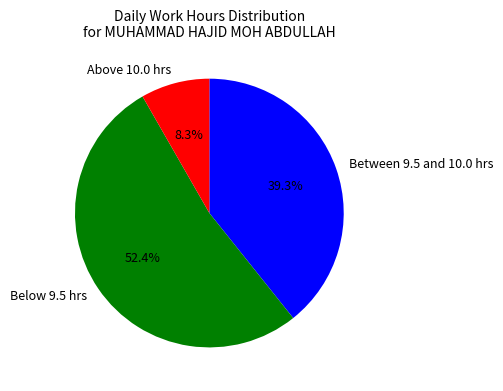

Combined, what portion of the pie is Between 9.5 and 10.0 hrs and Below 9.5 hrs?

91.7%